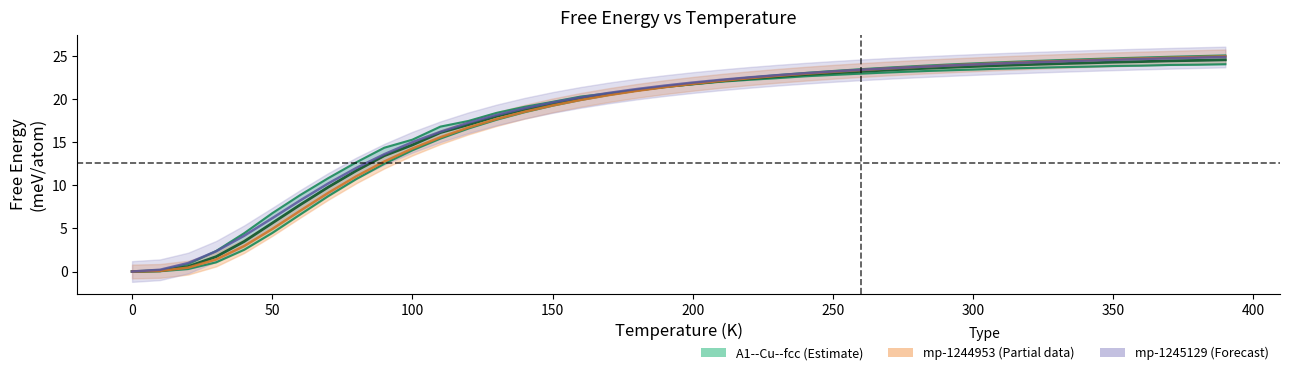

True or false: mp-1244953 a=11.7554 has more than 0 interior local peaks.

False